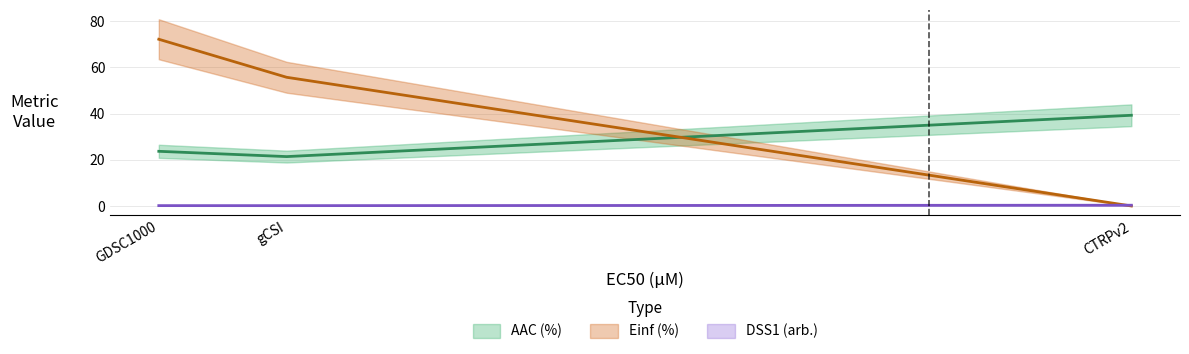

Rank the series by their average value, from highest to lowest.

Einf (%), AAC (%), DSS1 (arb.)